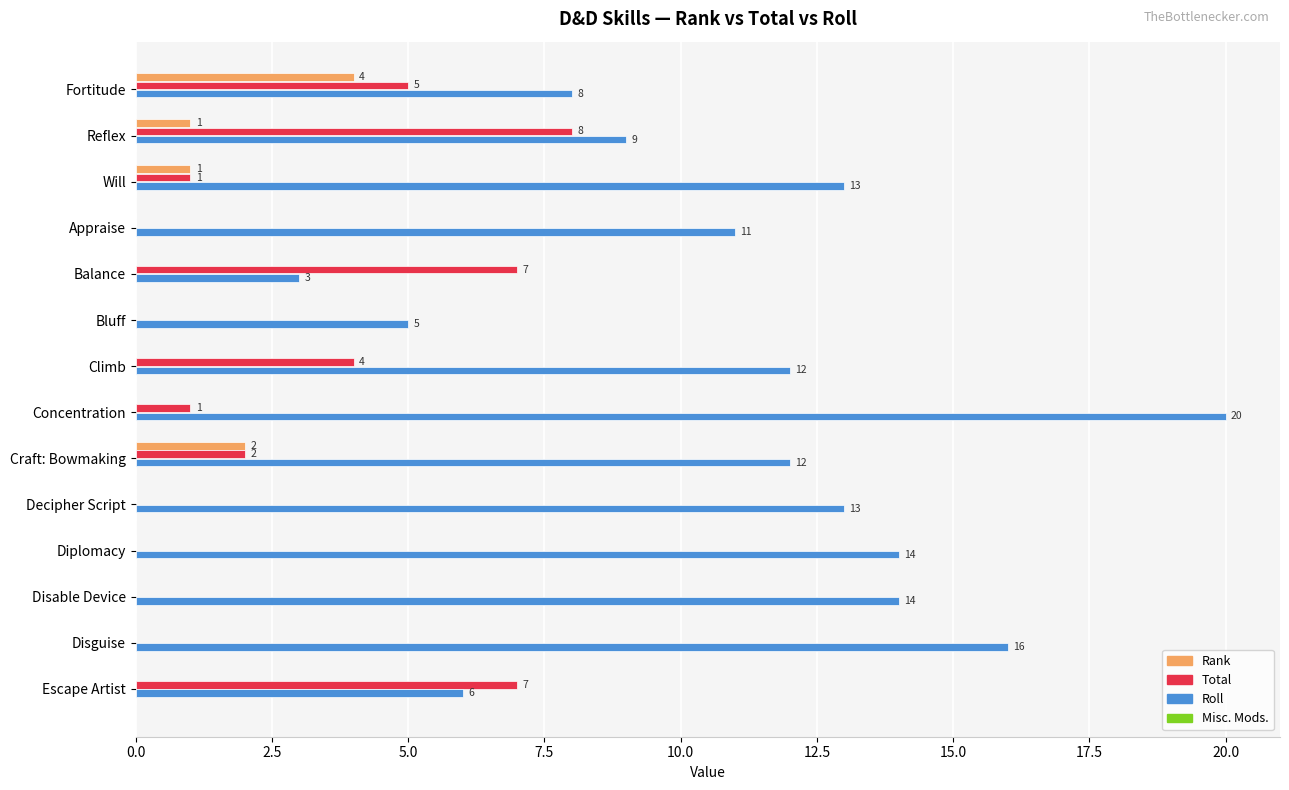

Is the value of Total at Will greater than the value of Rank at Climb?

Yes